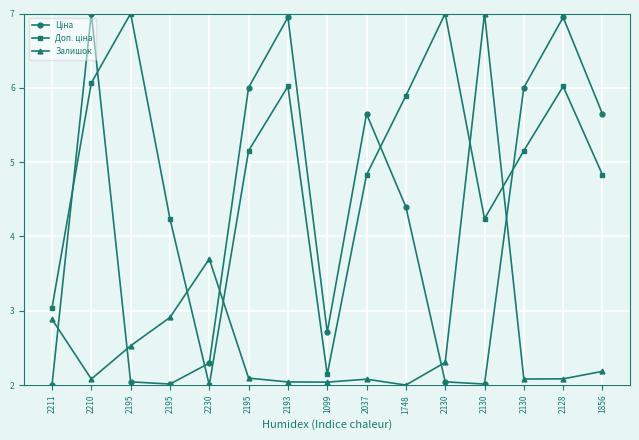

What is the value of the Залишок point at the 5th from the left?

3.7